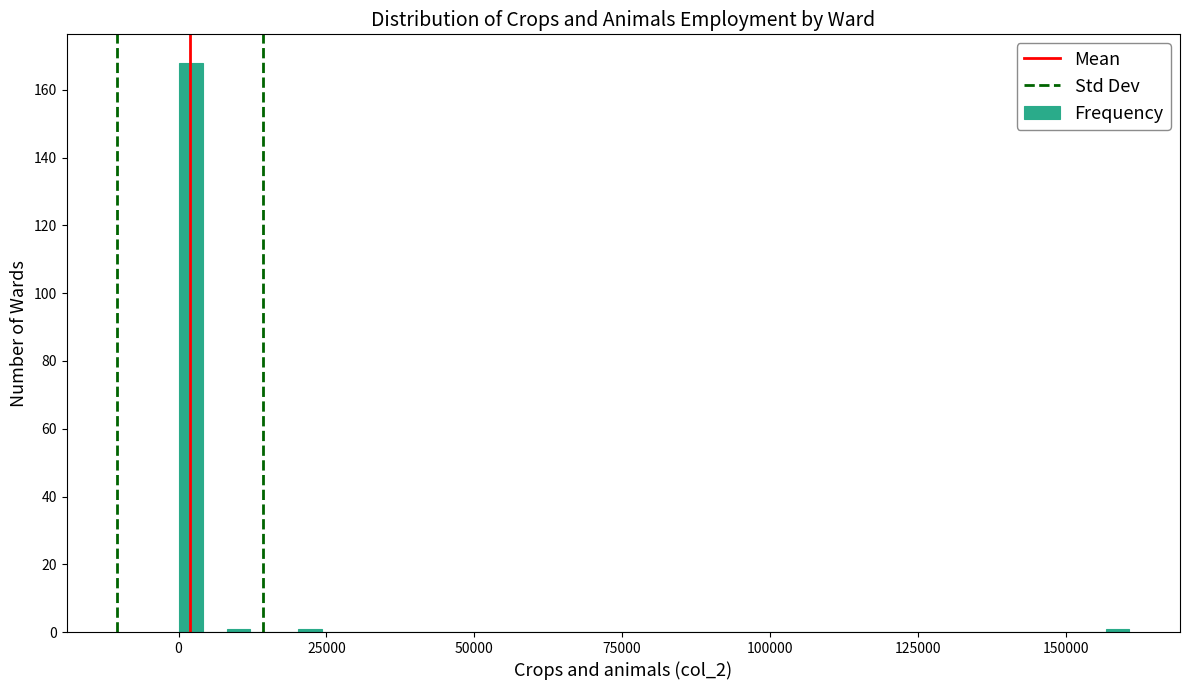

Read against the x-axis, roughly where is the centre of the tallest bar?

0